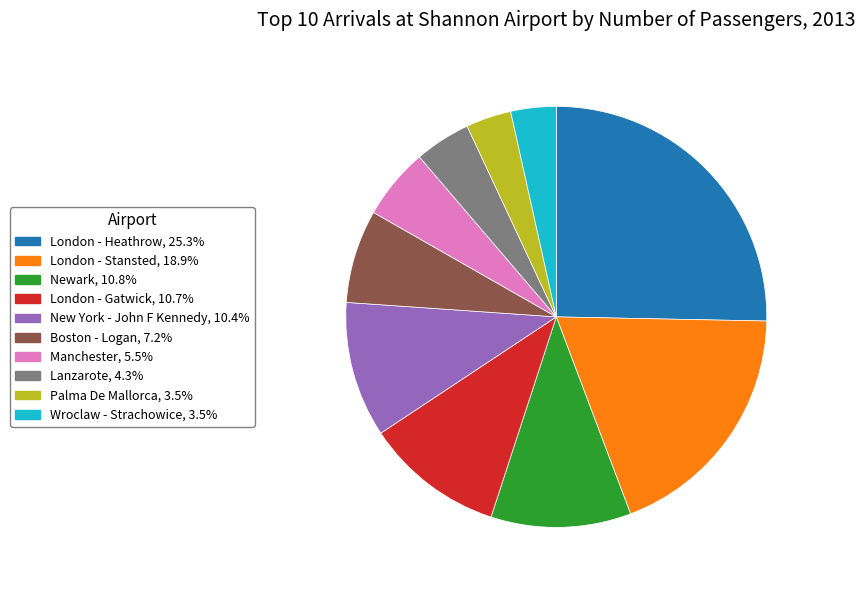

Approximately how many times larger is the value at London - Heathrow compared to Lanzarote?

5.9